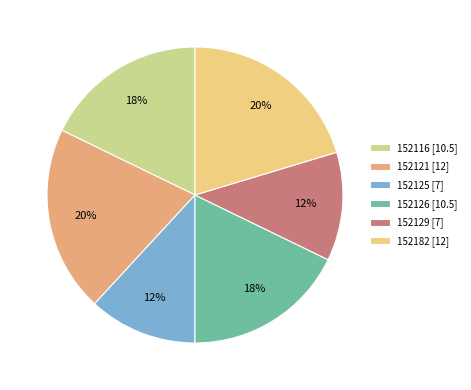

What percentage is the 152126 [10.5] slice, to the nearest percent?

18%